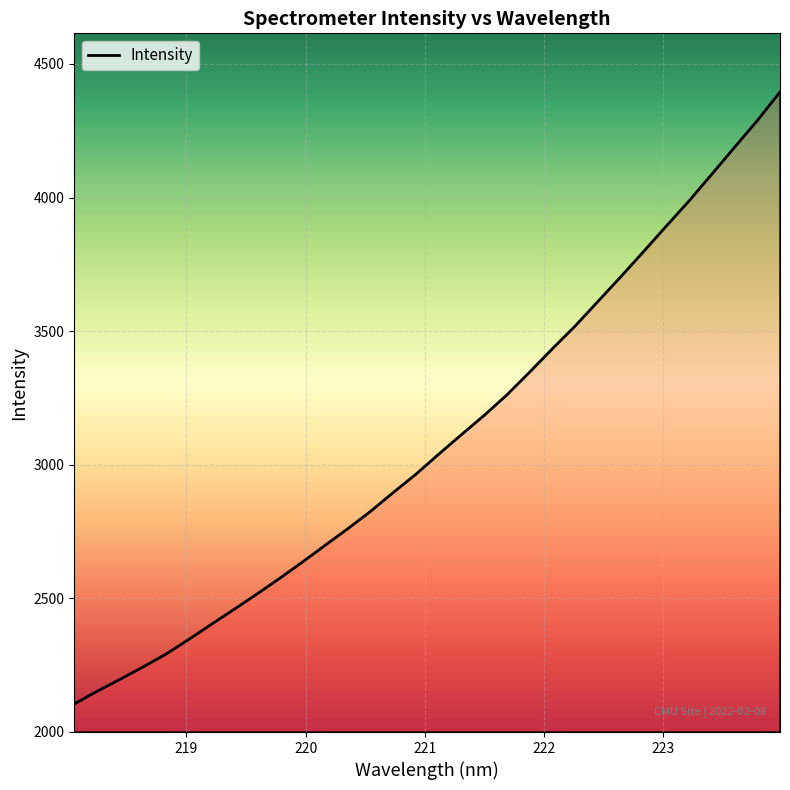

How many lines are shown in the chart?

1